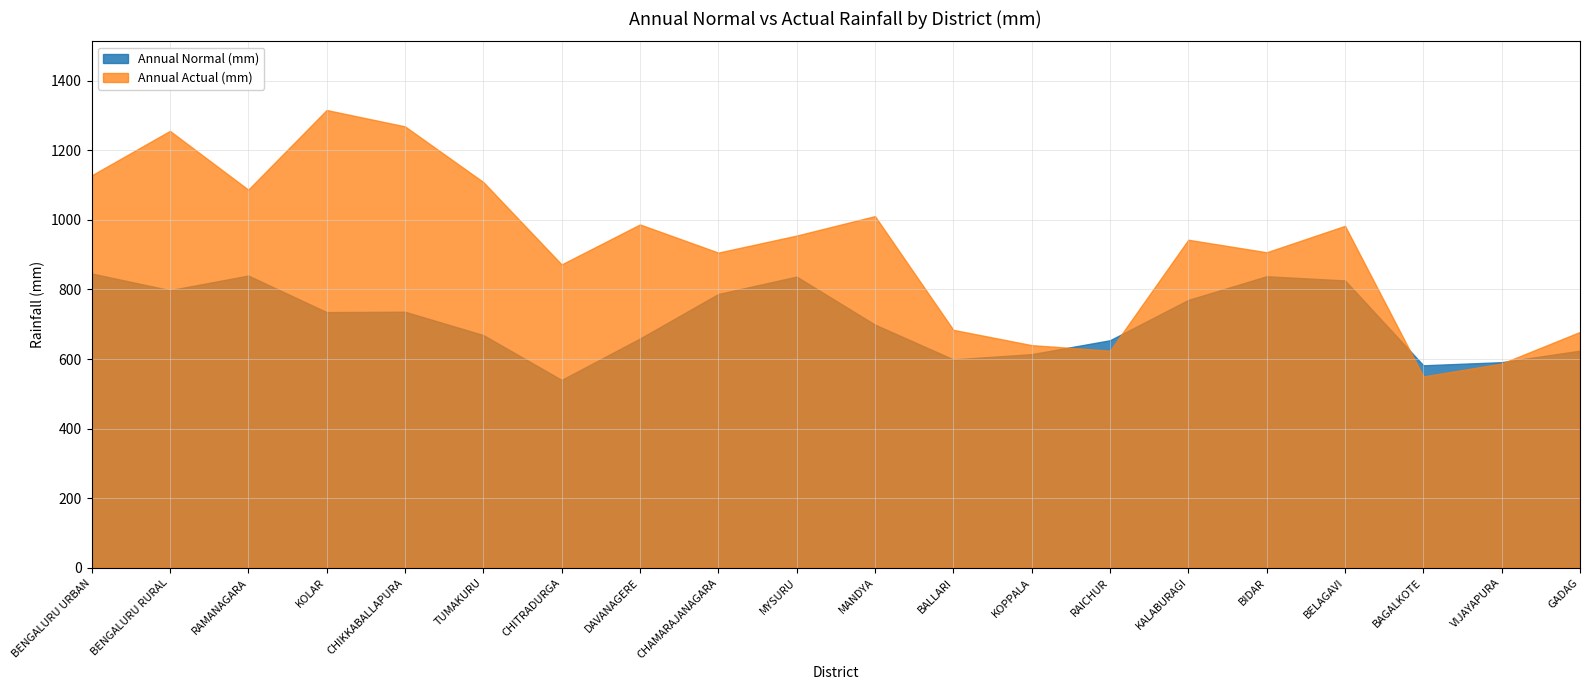

What is the difference between the second highest and second lowest values in the Annual Actual (mm) series?

682